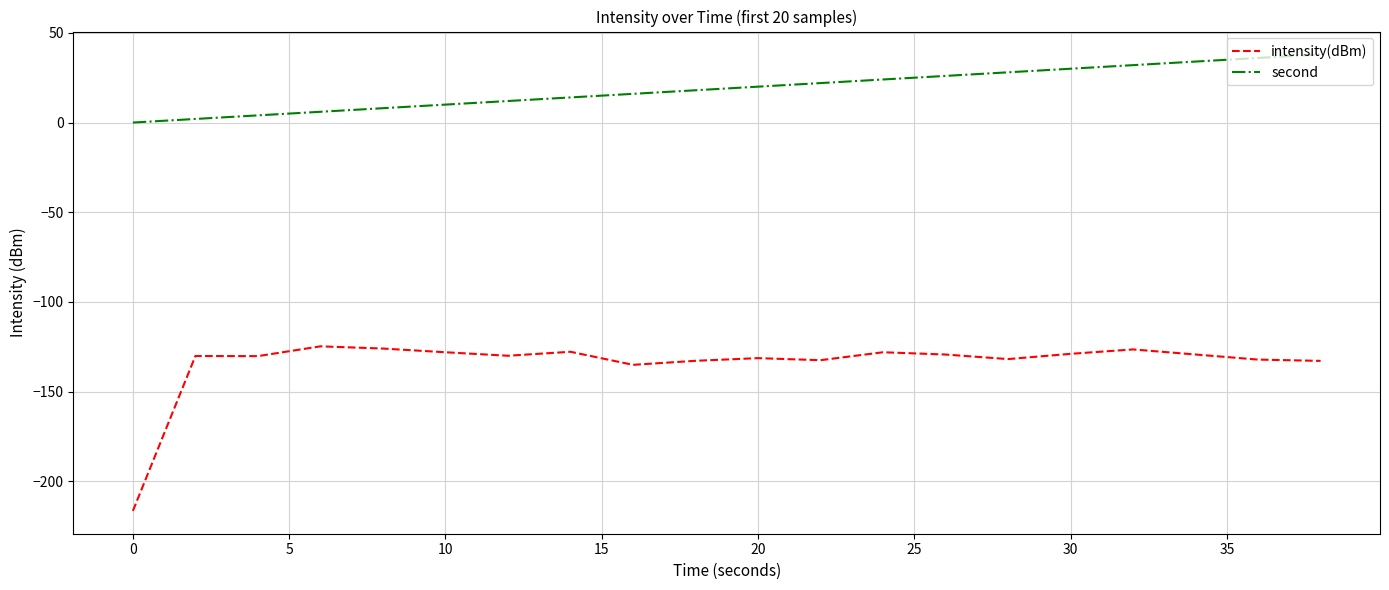

Which series has the largest range (max minus min)?

intensity(dBm)